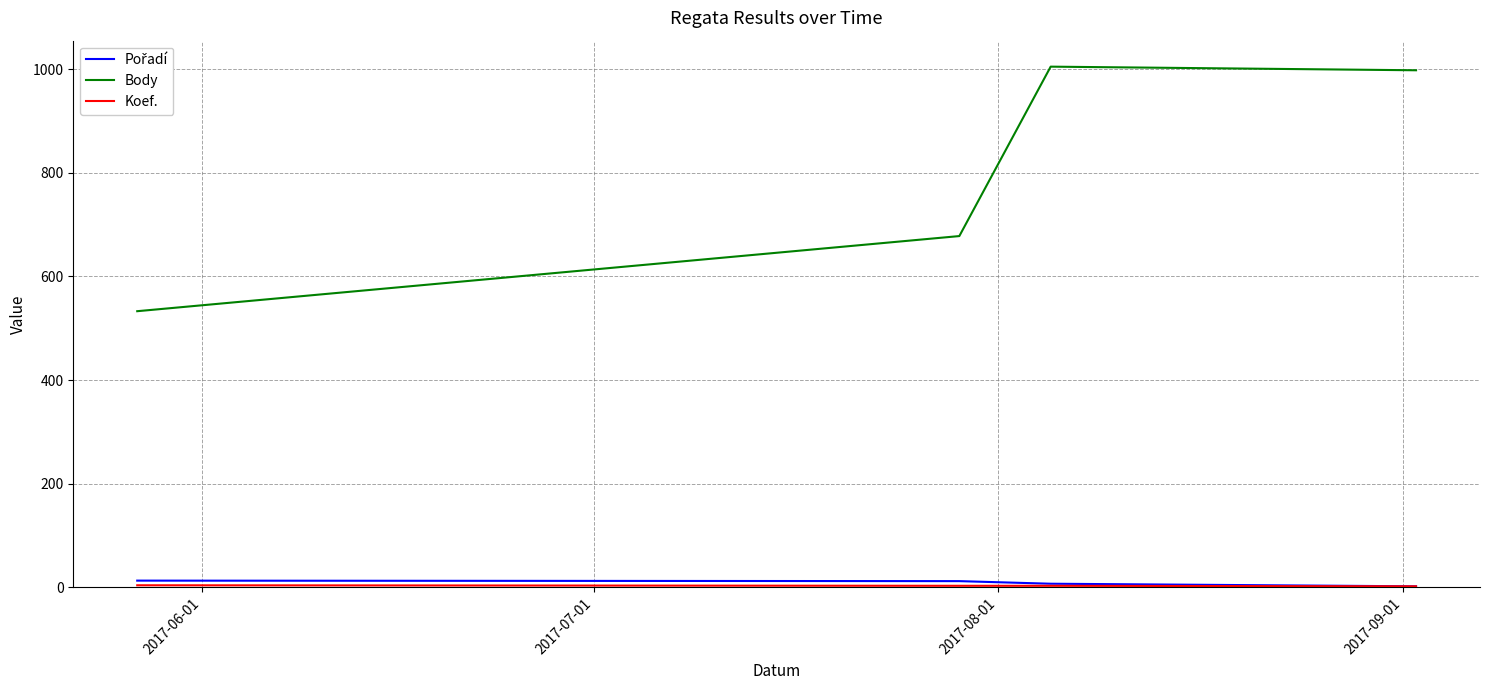

Which series has the largest total across all categories?

Body